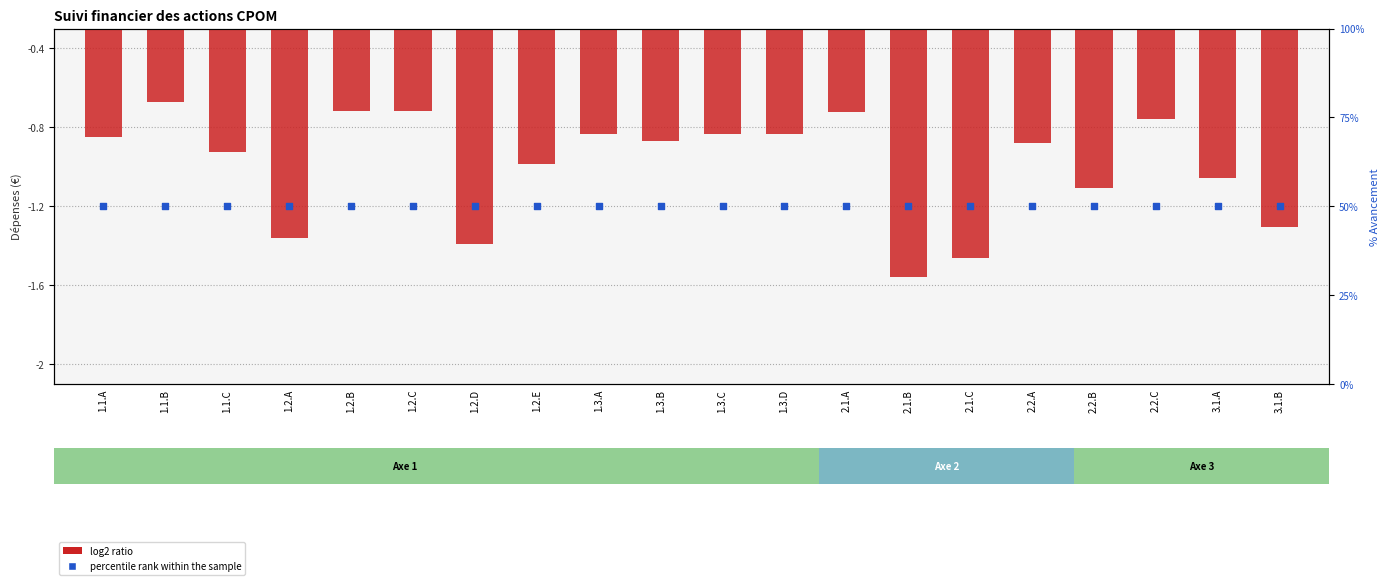

What are all the series names shown in the legend?

log2 ratio, percentile rank within the sample